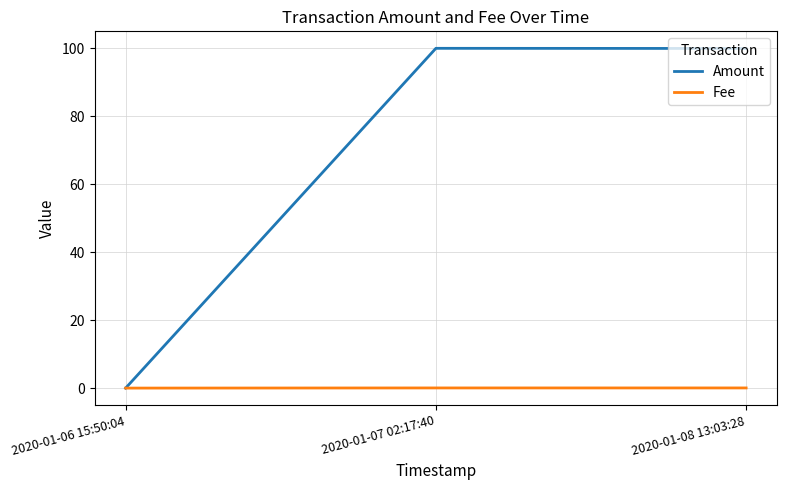

Rank the series by their average value, from lowest to highest.

Fee, Amount